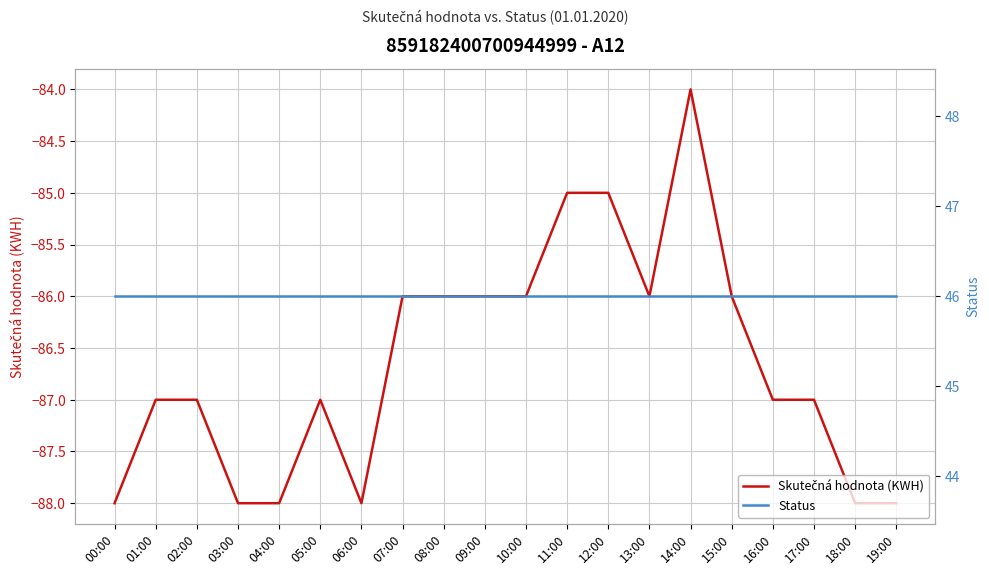

The value of Status at 09:00 is 70. True or false?

False